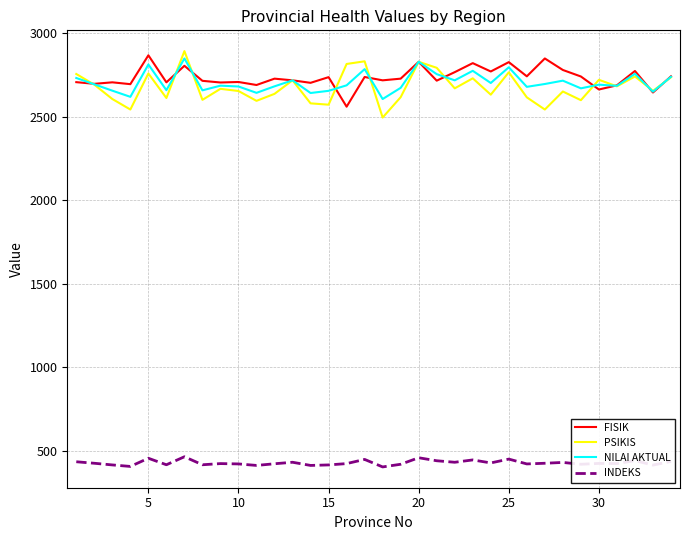

What is the difference between the second highest and minimum values in the PSIKIS series?

337